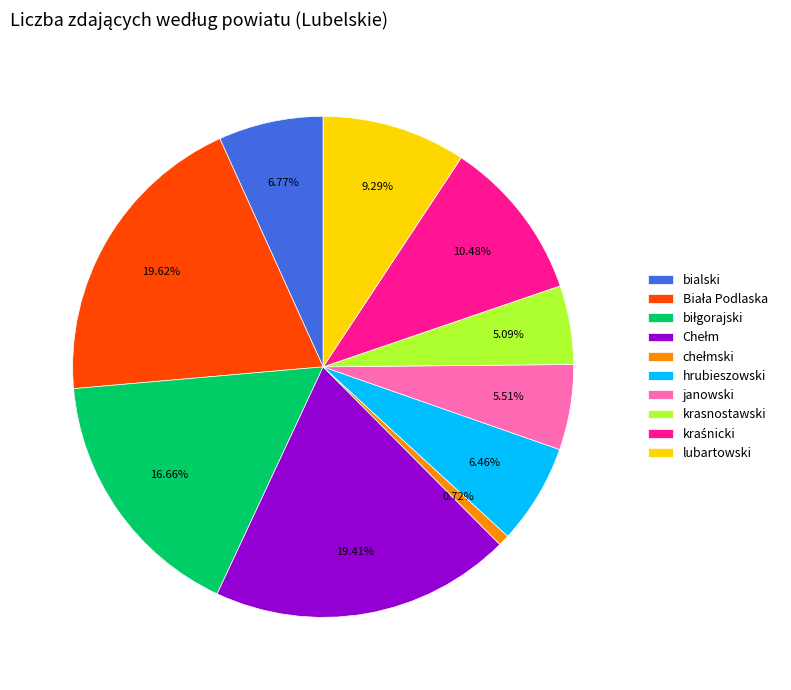

Is the sum of bialski and janowski greater than half?

No